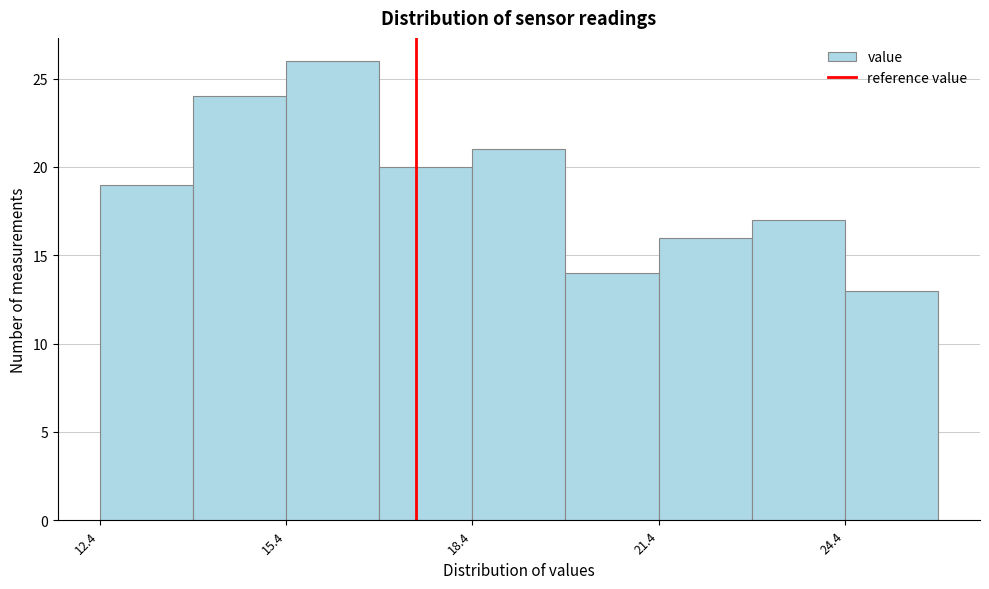

Read against the x-axis, roughly where is the centre of the tallest bar?

16.0